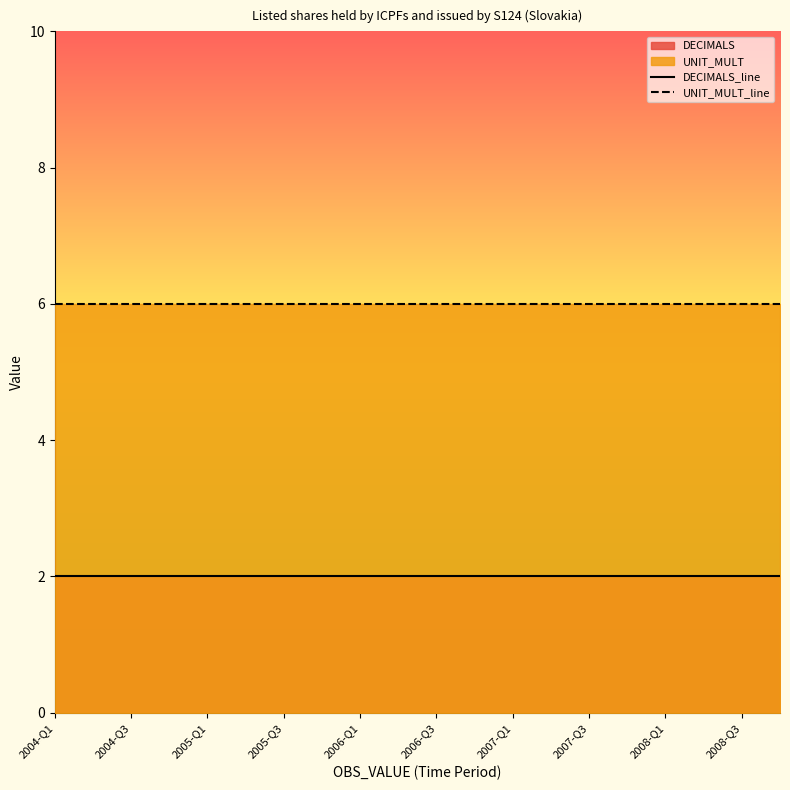

What is the spread (max minus min) of values at 2004-Q3?

4